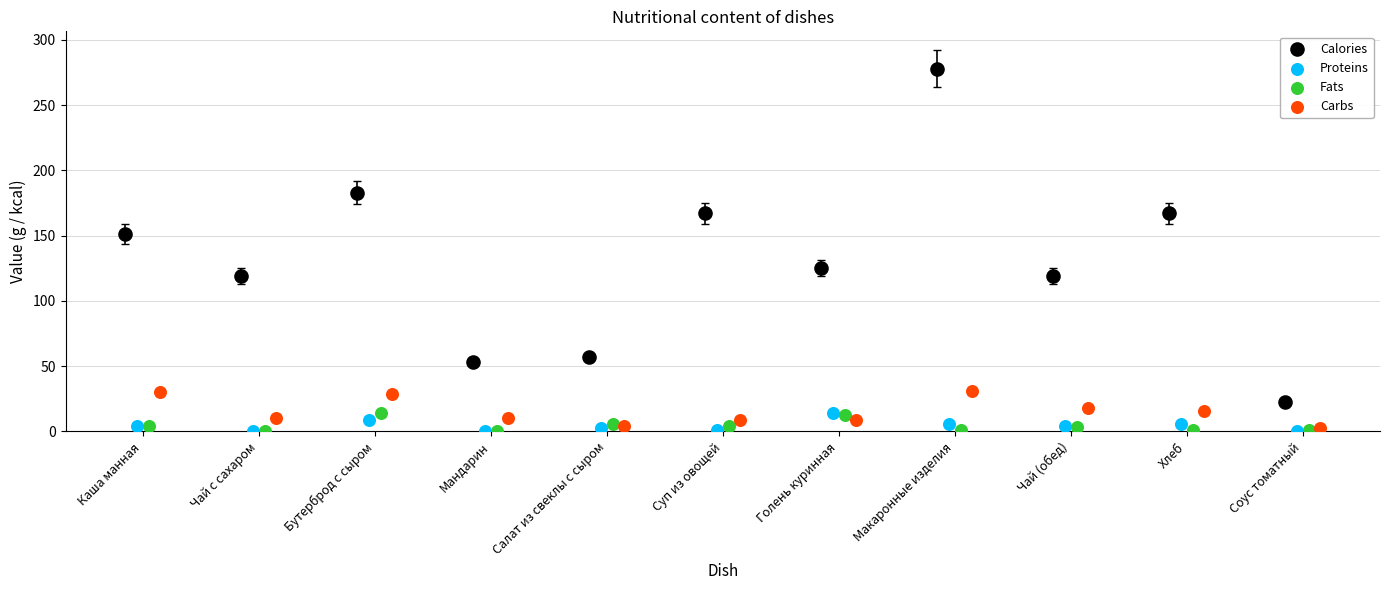

What are all the series names shown in the legend?

Calories, Proteins, Fats, Carbs